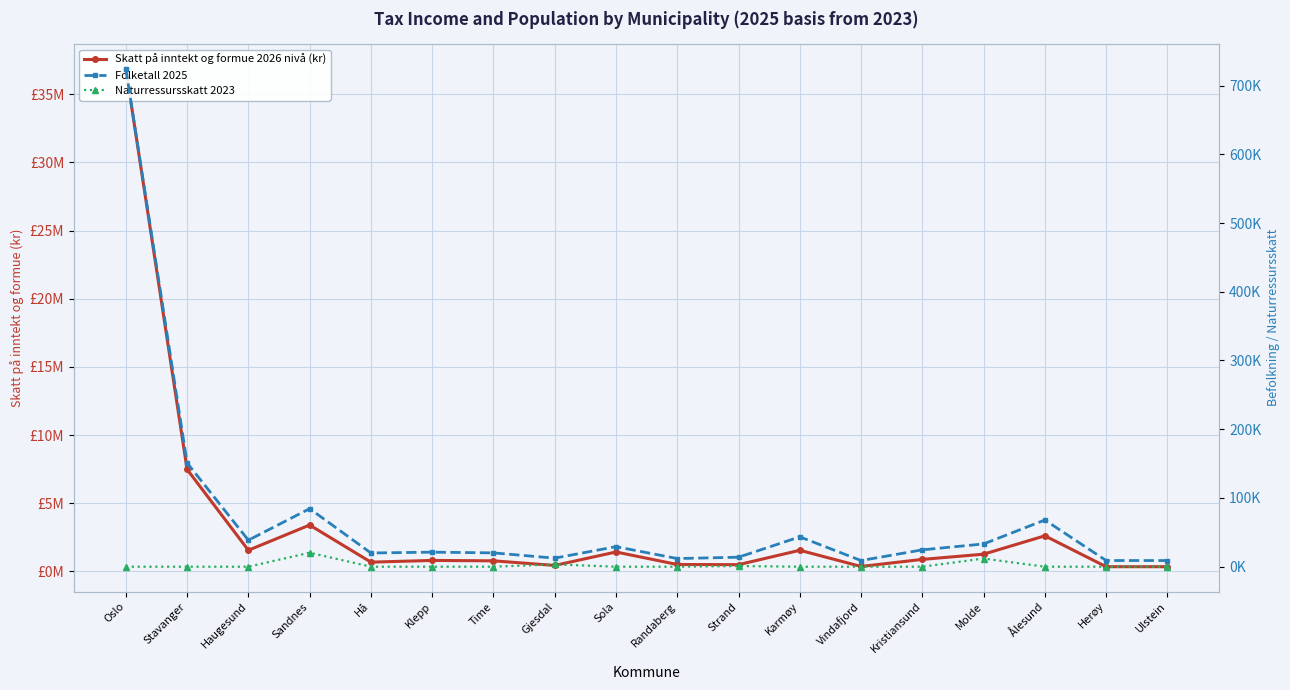

True or false: Folketall 2025 and Naturressursskatt 2023 cross at least once.

False